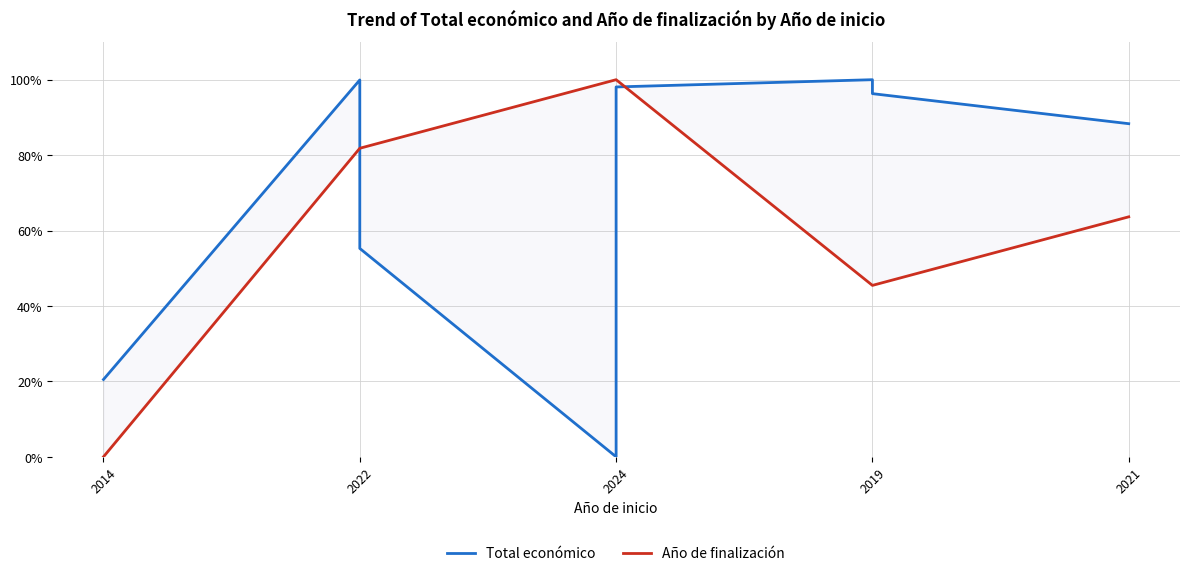

How many times do Año de finalización and Total económico cross each other?

2